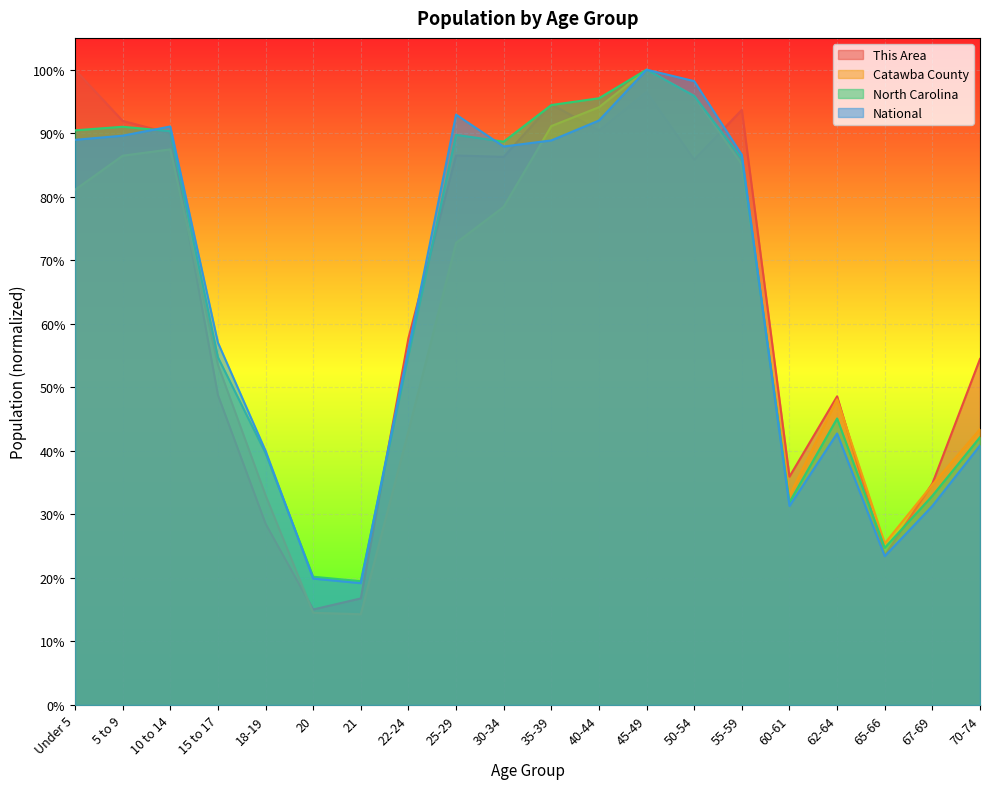

What is the difference between the maximum and minimum values in the North Carolina series?

0.8